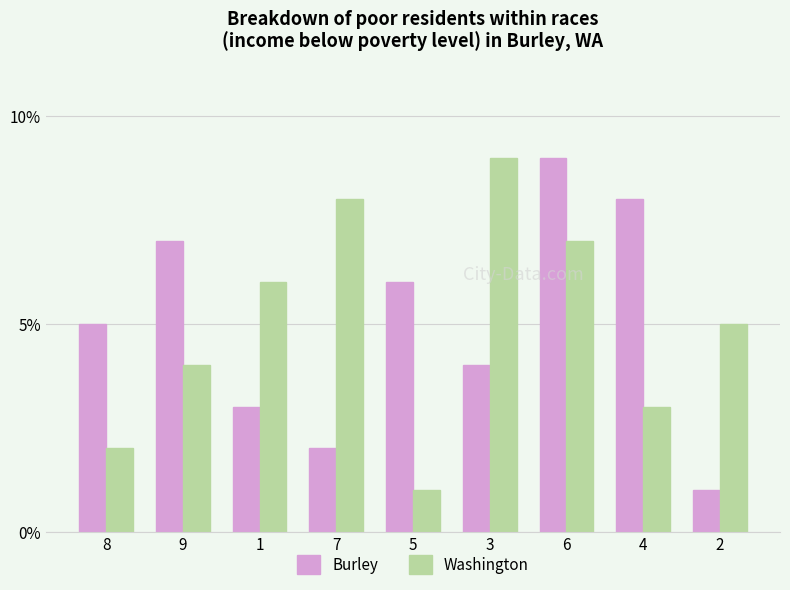

Reading left to right, what are all the values shown in this chart?

Burley: 8=5	9=7	1=3	7=2	5=6	3=4	6=9	4=8	2=1
Washington: 8=2	9=4	1=6	7=8	5=1	3=9	6=7	4=3	2=5